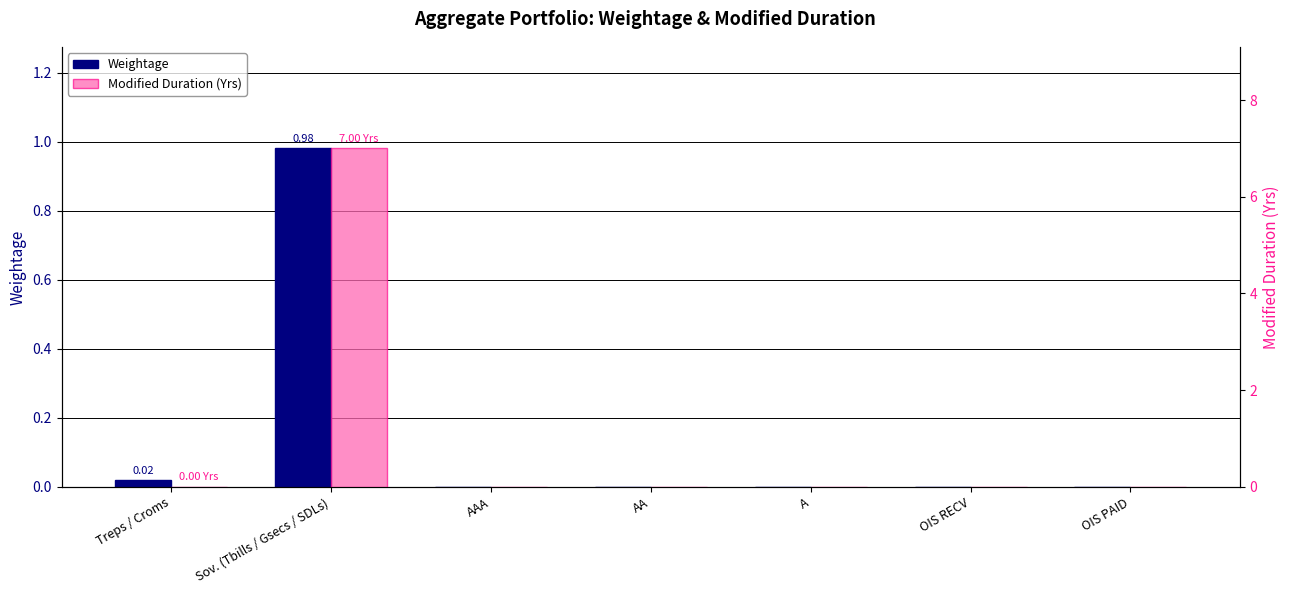

Is the value of Modified Duration (Yrs) at A greater than the value of Weightage at AAA?

No